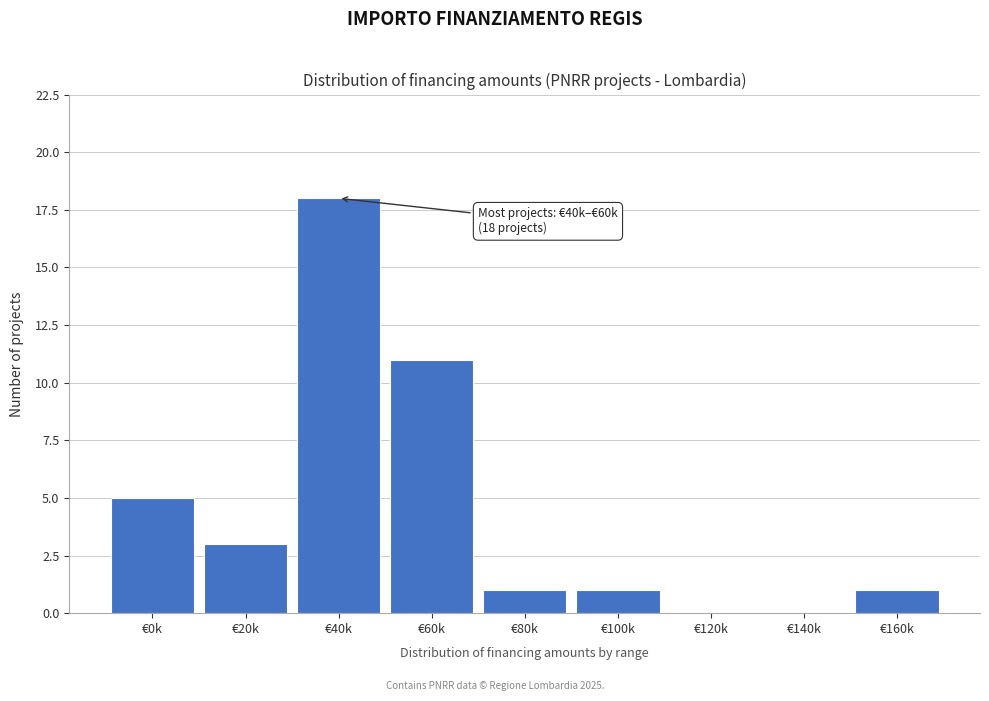

Reading left to right, list all the values displayed in this chart.

€0k=5	€20k=3	€40k=18	€60k=11	€80k=1	€100k=1	€120k=0	€140k=0	€160k=1